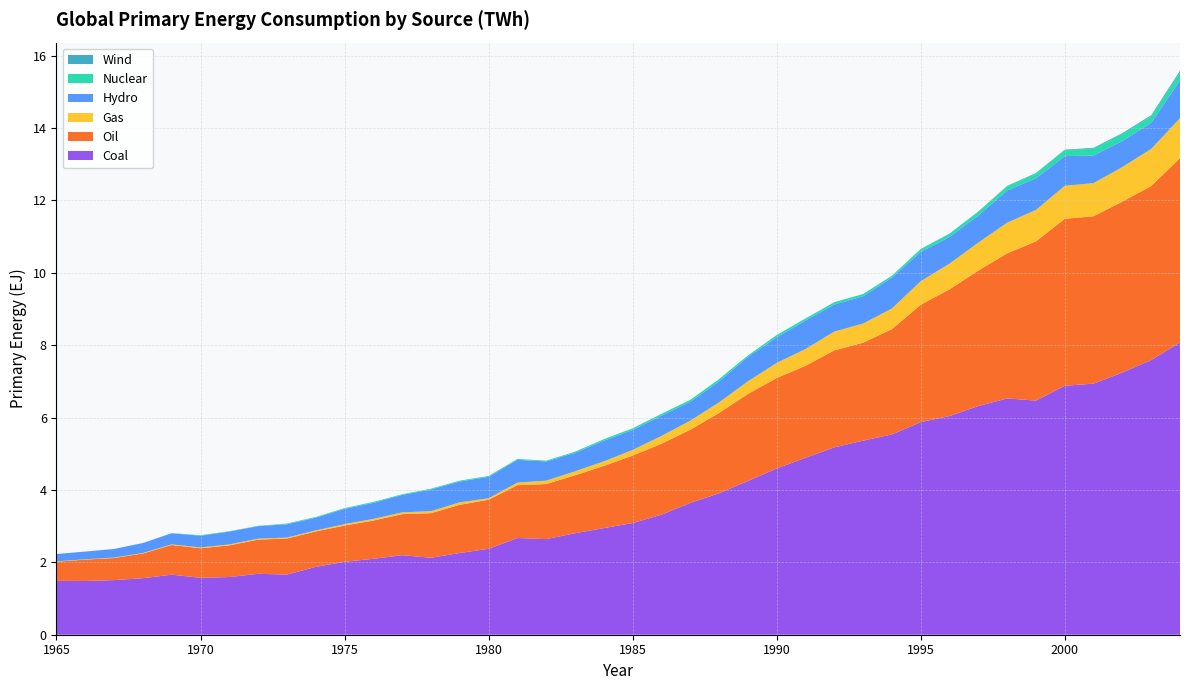

Reading right to left, transcribe all the data shown in this chart.

Hydro: 2004=1.0	2003=0.7	2002=0.7	2001=0.8	2000=0.8	1999=0.9	1998=0.9	1997=0.7	1996=0.7	1995=0.8	1994=0.9	1993=0.8	1992=0.7	1991=0.8	1990=0.7	1989=0.7	1988=0.6	1987=0.5	1986=0.6	1985=0.6	1984=0.6	1983=0.5	1982=0.5	1981=0.6	1980=0.6	1979=0.6	1978=0.6	1977=0.5	1976=0.4	1975=0.4	1974=0.4	1973=0.4	1972=0.3	1971=0.4	1970=0.3	1969=0.3	1968=0.3	1967=0.2	1966=0.2	1965=0.2
Nuclear: 2004=0.2	2003=0.2	2002=0.2	2001=0.2	2000=0.2	1999=0.1	1998=0.1	1997=0.1	1996=0.1	1995=0.1	1994=0.1	1993=0.1	1992=0.1	1991=0.1	1990=0.1	1989=0.0	1988=0.1	1987=0.1	1986=0.1	1985=0.0	1984=0.0	1983=0.0	1982=0.0	1981=0.0	1980=0.0	1979=0.0	1978=0.0	1977=0.0	1976=0.0	1975=0.0	1974=0.0	1973=0.0	1972=0.0	1971=0.0	1970=0.0	1969=0.0	1968=0.0	1967=0.0	1966=0.0	1965=0.0
Gas: 2004=1.1	2003=1.0	2002=1.0	2001=0.9	2000=0.9	1999=0.9	1998=0.8	1997=0.8	1996=0.7	1995=0.7	1994=0.6	1993=0.5	1992=0.5	1991=0.5	1990=0.4	1989=0.3	1988=0.3	1987=0.3	1986=0.2	1985=0.2	1984=0.1	1983=0.1	1982=0.1	1981=0.1	1980=0.0	1979=0.1	1978=0.1	1977=0.0	1976=0.0	1975=0.0	1974=0.0	1973=0.0	1972=0.0	1971=0.0	1970=0.0	1969=0.0	1968=0.0	1967=0.0	1966=0.0	1965=0.0
Oil: 2004=5.1	2003=4.8	2002=4.7	2001=4.6	2000=4.6	1999=4.4	1998=4.0	1997=3.7	1996=3.5	1995=3.2	1994=2.9	1993=2.7	1992=2.7	1991=2.5	1990=2.5	1989=2.4	1988=2.2	1987=2.0	1986=2.0	1985=1.9	1984=1.7	1983=1.6	1982=1.5	1981=1.5	1980=1.4	1979=1.3	1978=1.2	1977=1.1	1976=1.1	1975=1.0	1974=1.0	1973=1.0	1972=0.9	1971=0.9	1970=0.8	1969=0.8	1968=0.7	1967=0.6	1966=0.6	1965=0.5
Coal: 2004=8.1	2003=7.6	2002=7.2	2001=6.9	2000=6.9	1999=6.5	1998=6.5	1997=6.3	1996=6.0	1995=5.9	1994=5.5	1993=5.4	1992=5.2	1991=4.9	1990=4.6	1989=4.2	1988=3.9	1987=3.6	1986=3.3	1985=3.1	1984=2.9	1983=2.8	1982=2.6	1981=2.7	1980=2.4	1979=2.3	1978=2.1	1977=2.2	1976=2.1	1975=2.0	1974=1.9	1973=1.7	1972=1.7	1971=1.6	1970=1.6	1969=1.7	1968=1.6	1967=1.5	1966=1.5	1965=1.5
Wind: 2004=0.1	2003=0.0	2002=0.0	2001=0.0	2000=0.0	1999=0.0	1998=0.0	1997=0.0	1996=0.0	1995=0.0	1994=0.0	1993=0.0	1992=0.0	1991=0.0	1990=0.0	1989=0.0	1988=0.0	1987=0.0	1986=0.0	1985=0.0	1984=0.0	1983=0.0	1982=0.0	1981=0.0	1980=0.0	1979=0.0	1978=0.0	1977=0.0	1976=0.0	1975=0.0	1974=0.0	1973=0.0	1972=0.0	1971=0.0	1970=0.0	1969=0.0	1968=0.0	1967=0.0	1966=0.0	1965=0.0